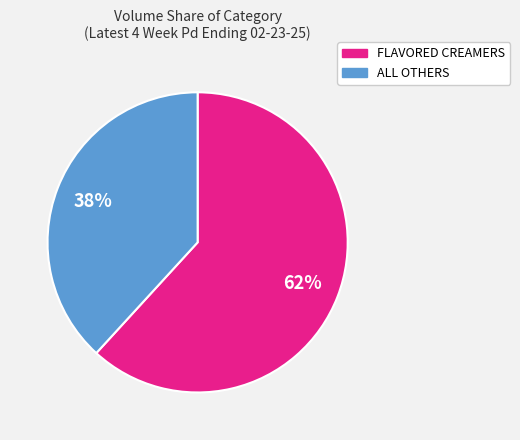

To the nearest percent, what is the average slice percentage?

50%